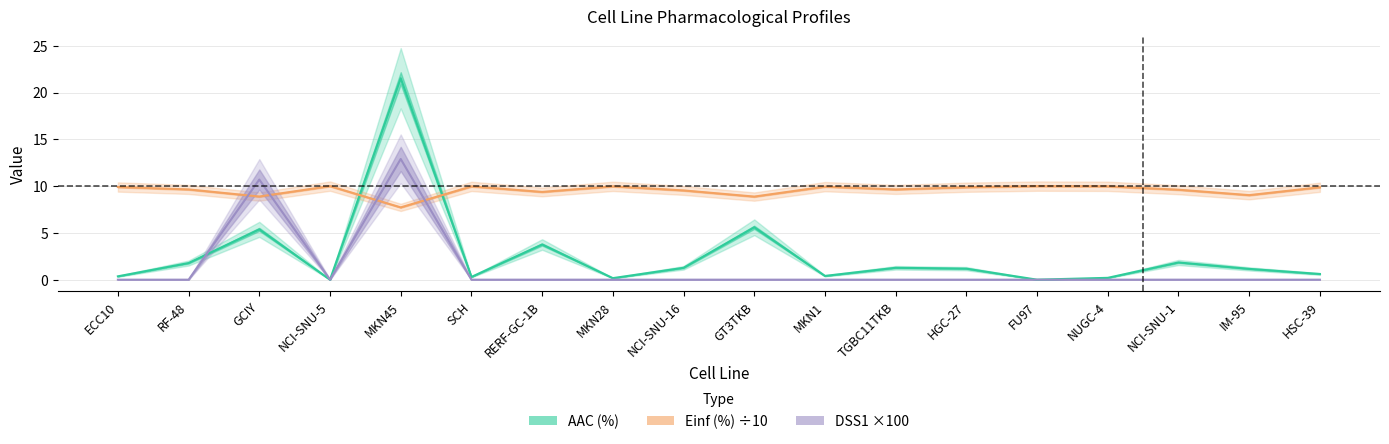

What is the average value of the DSS1 series?

1.3